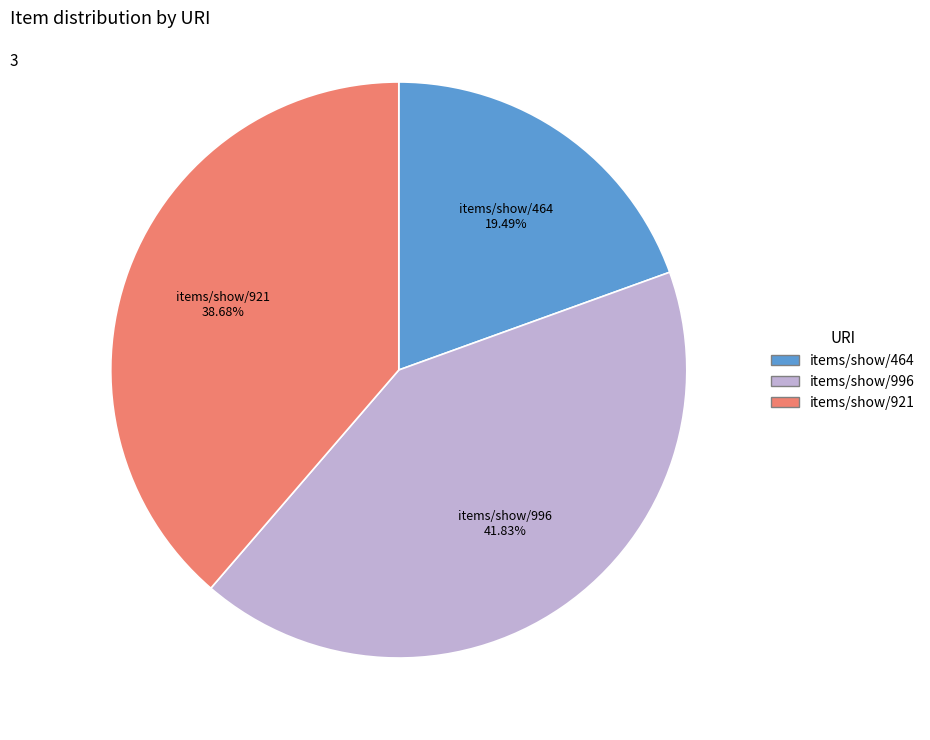

Combined, do items/show/996 and items/show/921 account for over 50%?

Yes